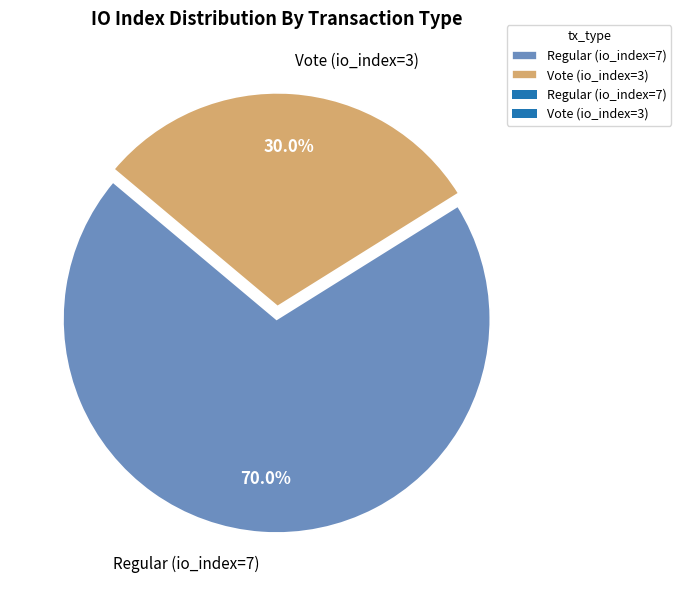

Is it true that Vote (io_index=3) is 30% of the pie?

True